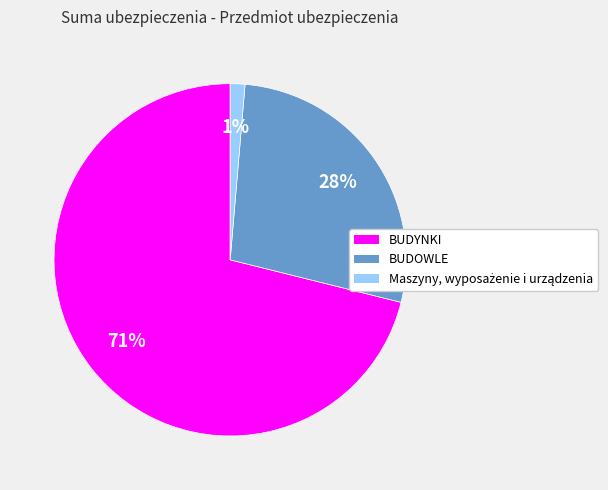

To the nearest percent, what is the average slice percentage?

33%